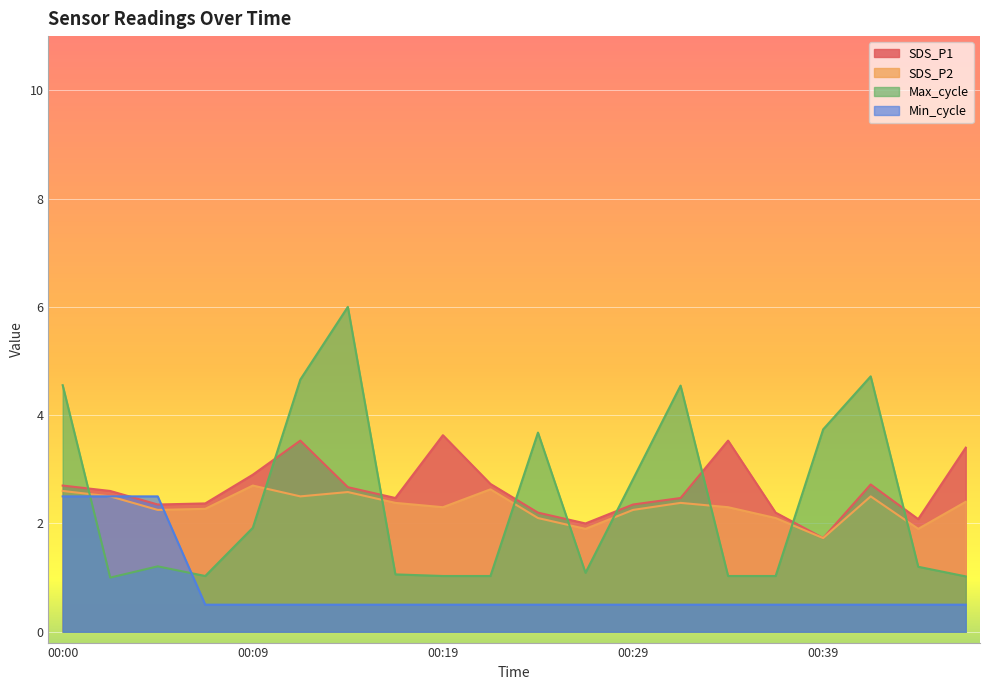

Between 00:14 and 00:31, which series saw the biggest shift?

Max_cycle